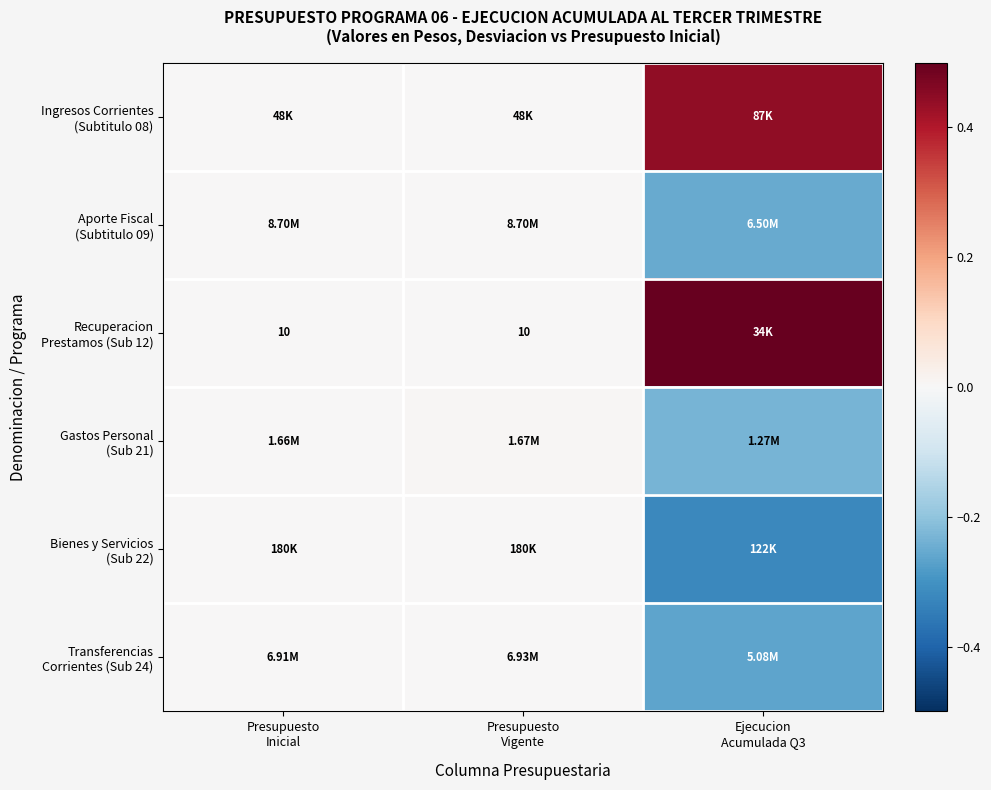

At how many categories does at least one series exceed 0?

2